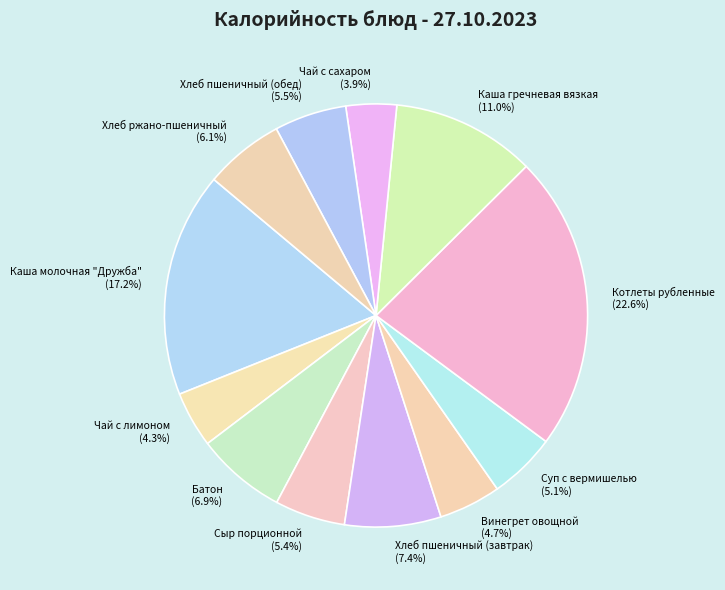

To the nearest percent, what is the difference between the largest and smallest slice percentages?

19%